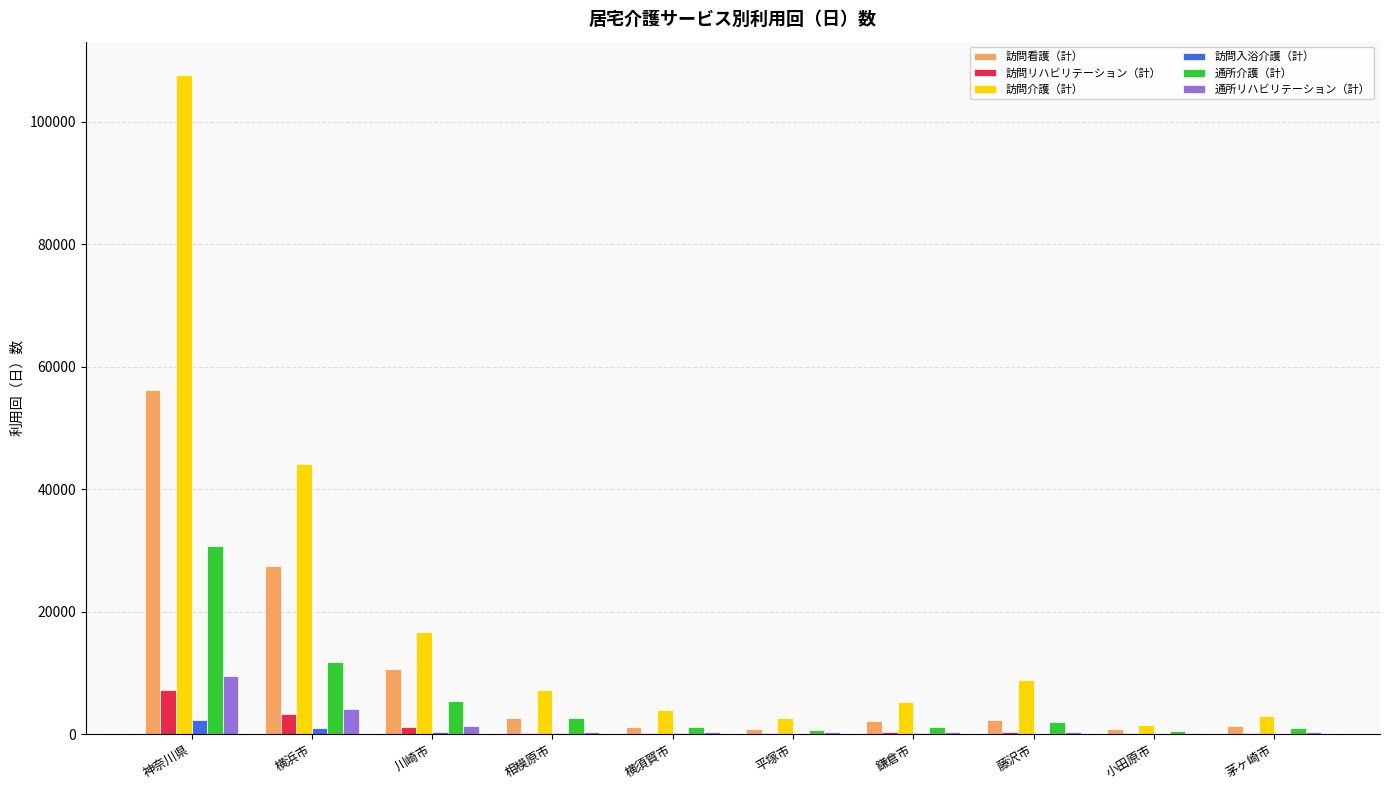

At which category is the sum across all series the highest?

神奈川県